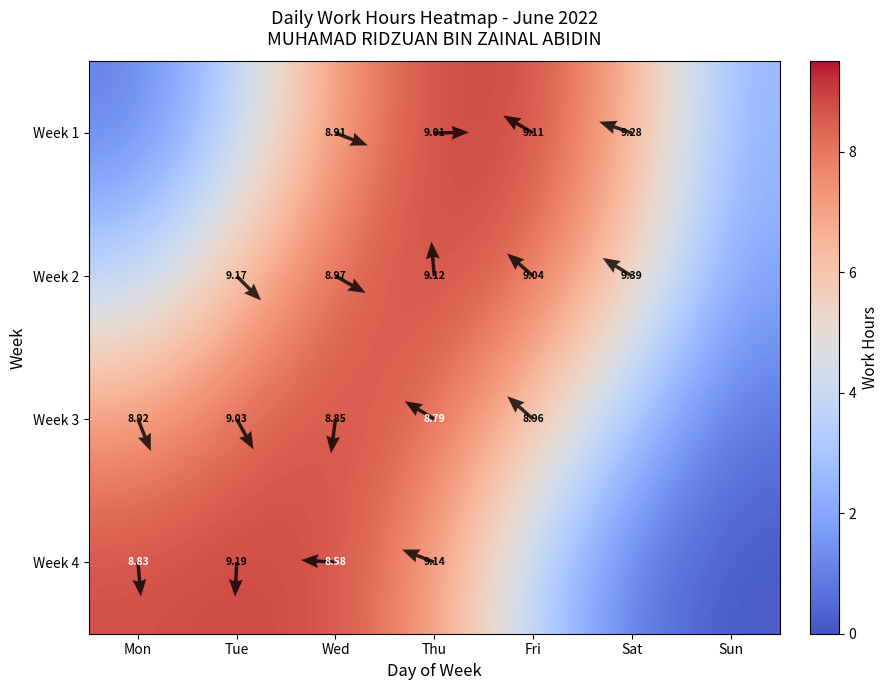

Is it true that Week 2 equals 3.1 at Sat?

False